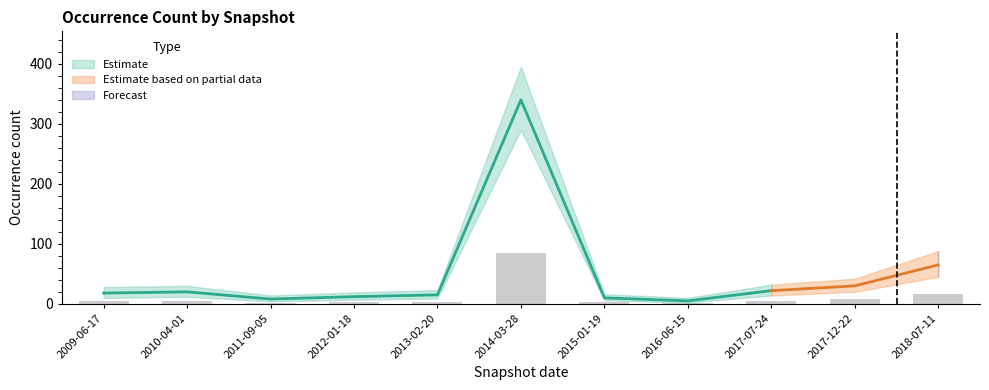

At which category does the chart reach its peak across all series?

2014-03-28